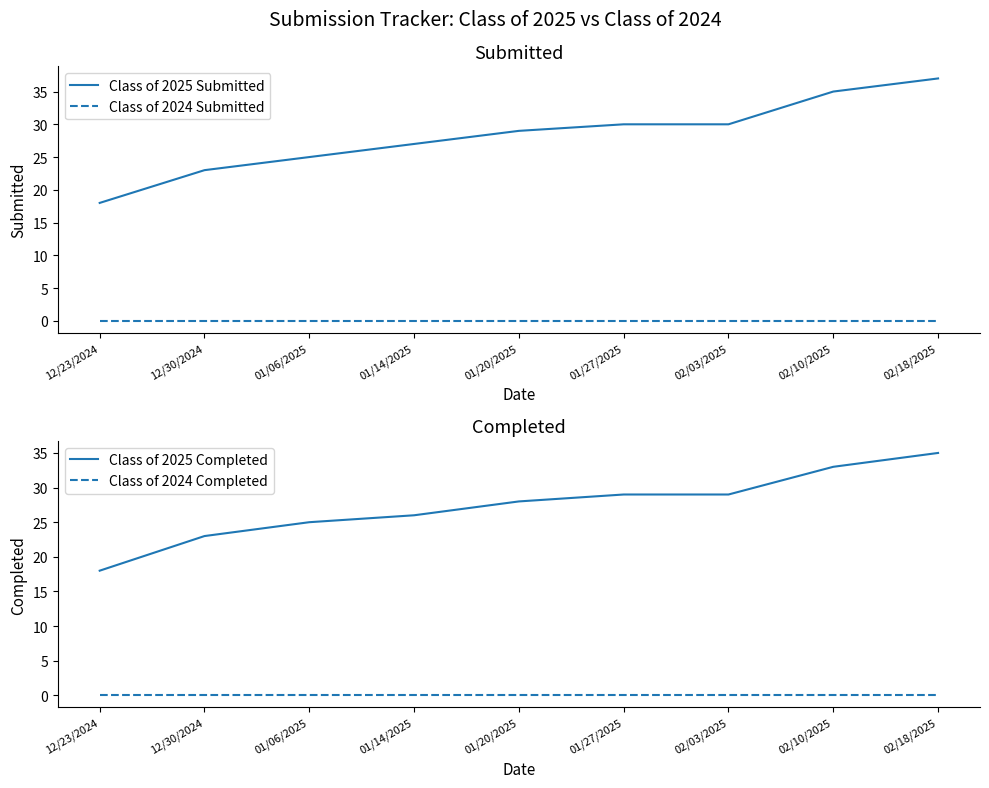

What is the greatest value displayed?

37